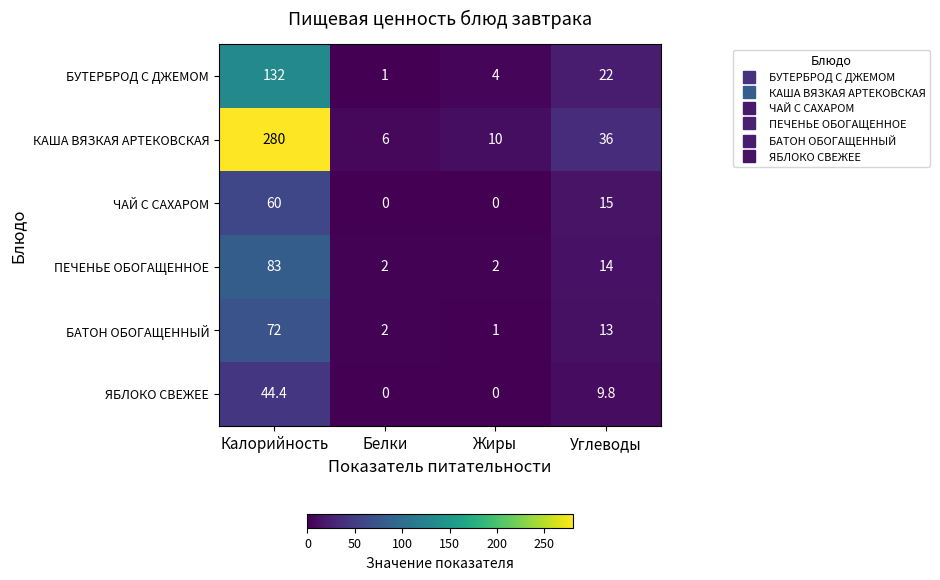

Where does the ЧАЙ С САХАРОМ series first go above 15?

Калорийность